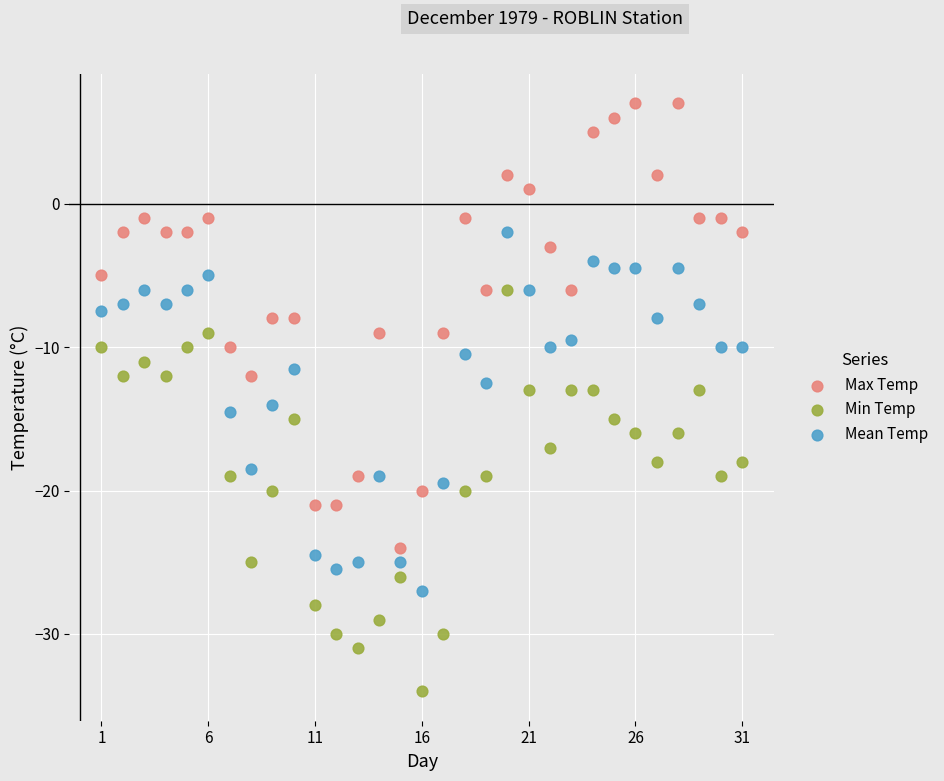

Across all data points, what is the range of Y values (max minus min)?

41.0